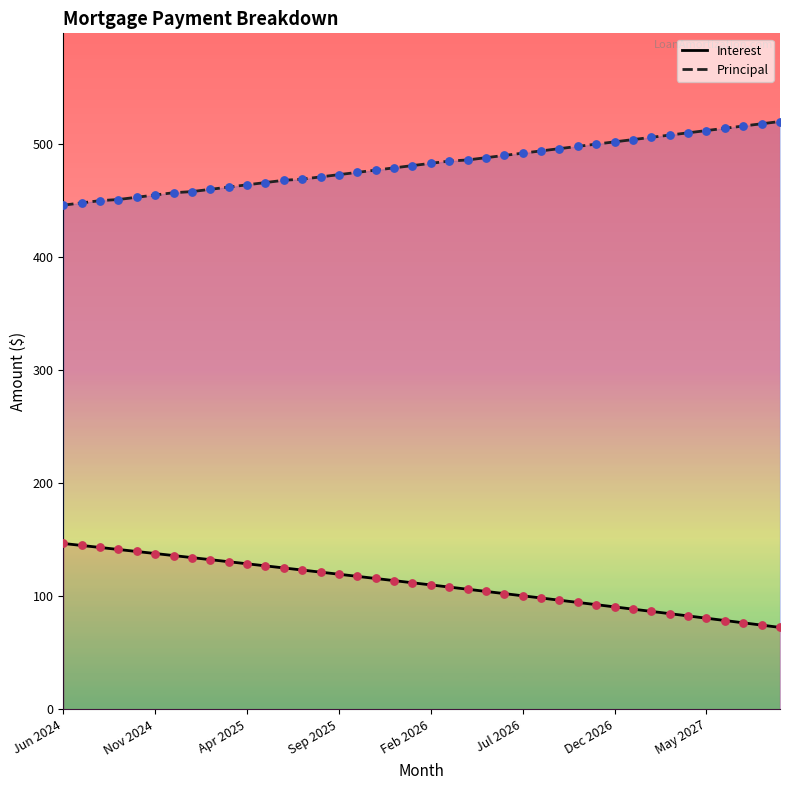

Which series has the widest spread of Y values?

Interest